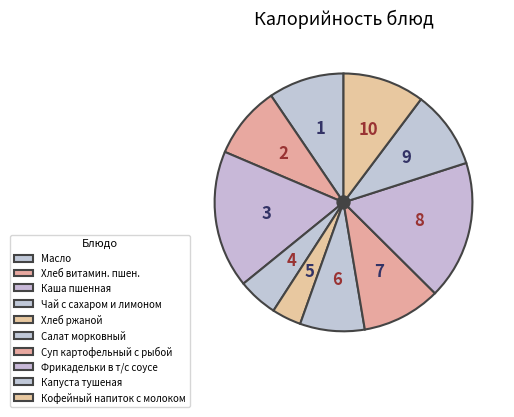

True or false: Чай с сахаром и лимоном accounts for 5% of the total.

True